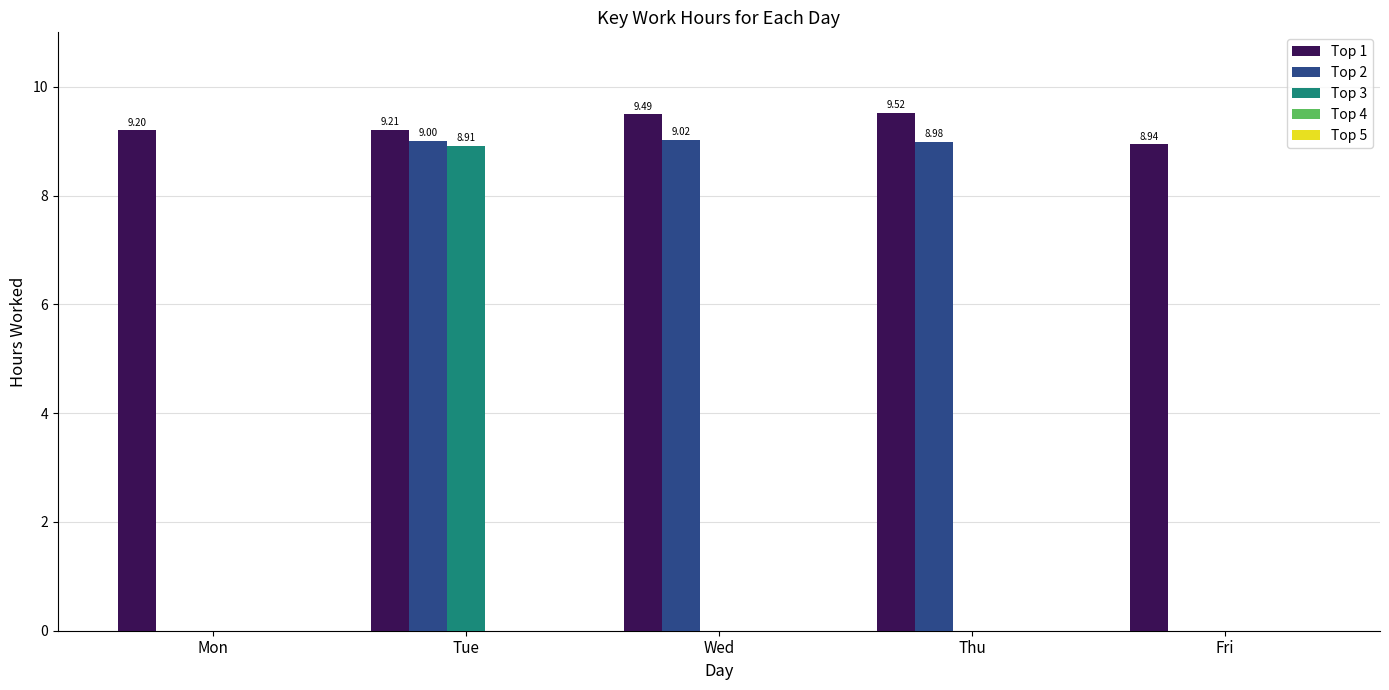

Which series has the largest range (max minus min)?

Top 2